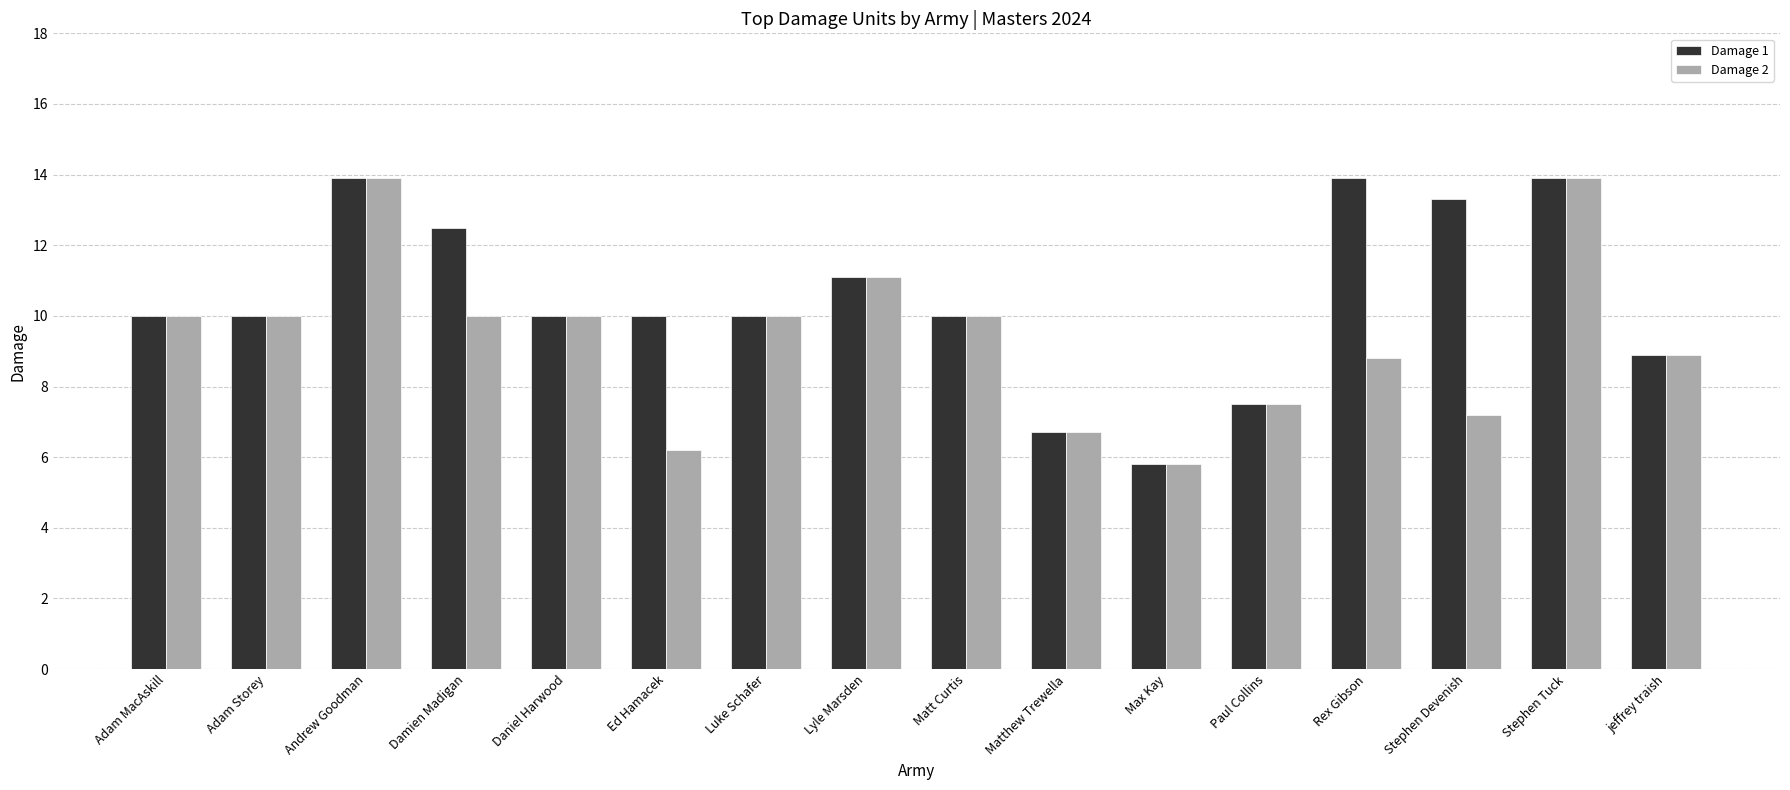

How many groups of bars are there?

16